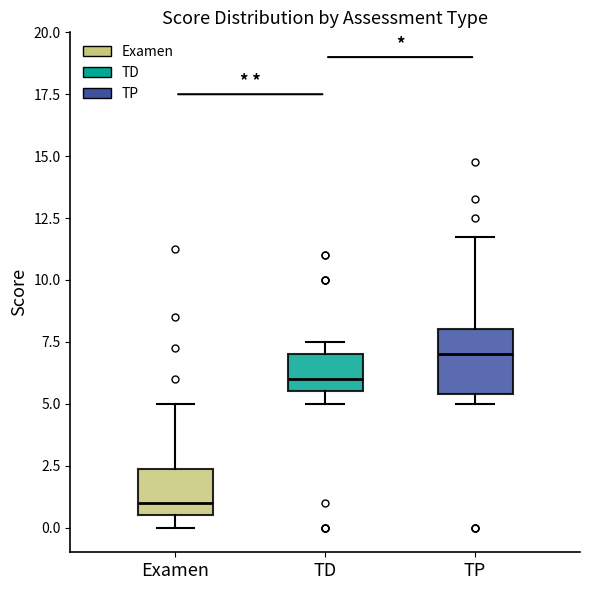

Which box is the tallest, from its lower edge to its upper edge?

TP